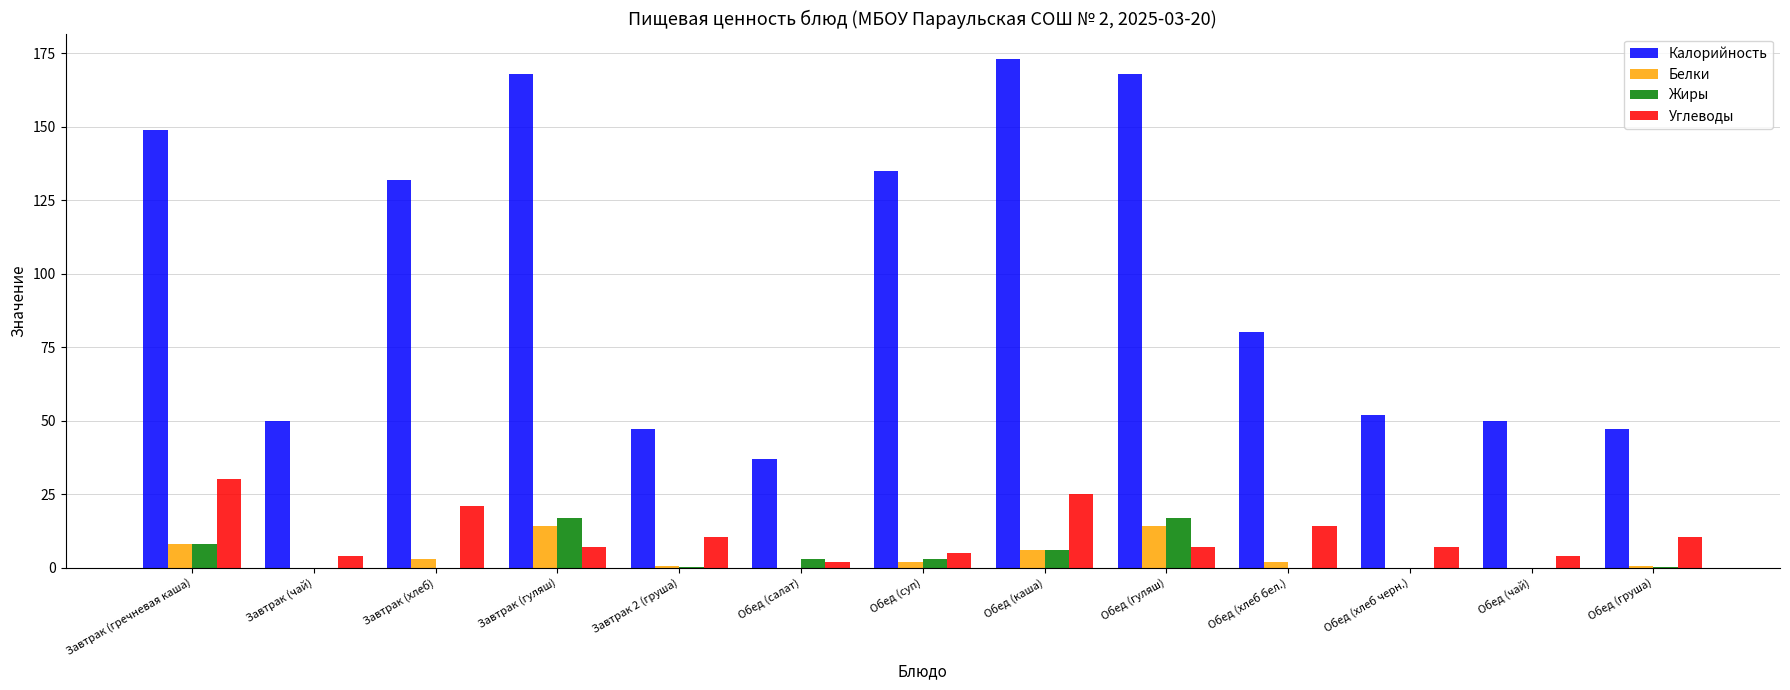

Is the value of Жиры at Завтрак (чай) greater than the value of Калорийность at Обед (салат)?

No